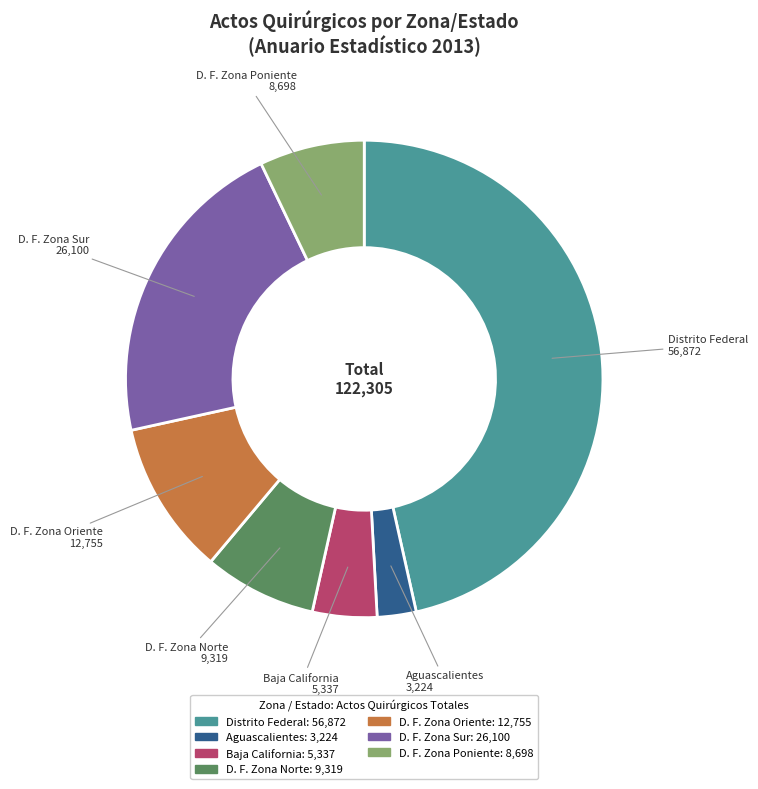

Between D. F. Zona Poniente and D. F. Zona Oriente, which is larger?

D. F. Zona Oriente